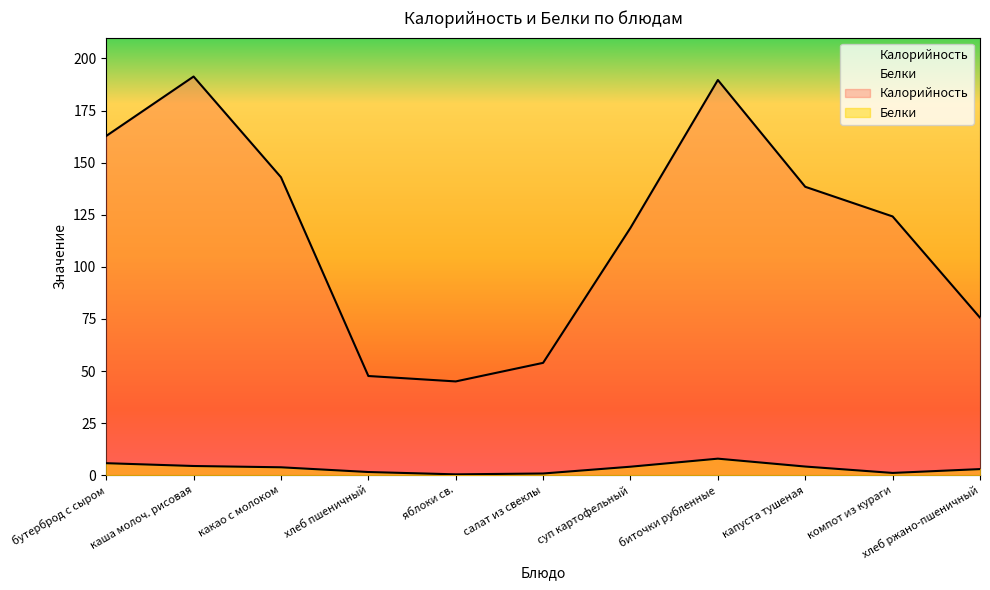

List the labels in order of Калорийность value, largest first.

каша молоч. рисовая, биточки рубленные, бутерброд с сыром, какао с молоком, капуста тушеная, компот из кураги, суп картофельный, хлеб ржано-пшеничный, салат из свеклы, хлеб пшеничный, яблоки св.